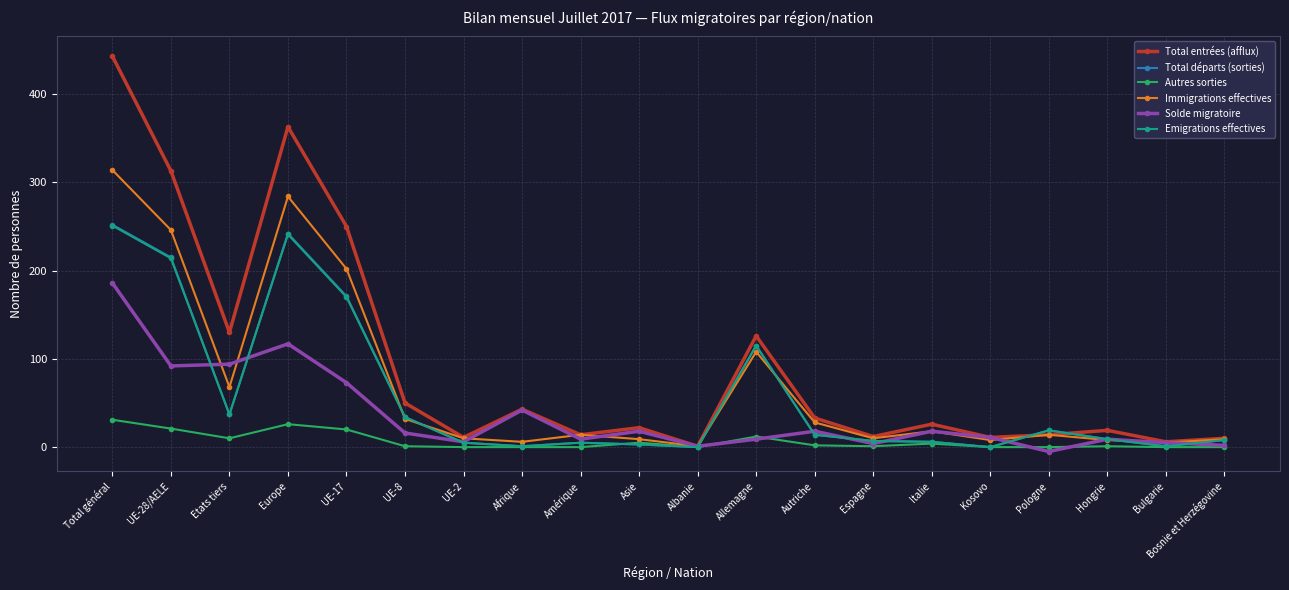

Is the value of Solde migratoire at Total général greater than the value of Autres sorties at Total général?

Yes